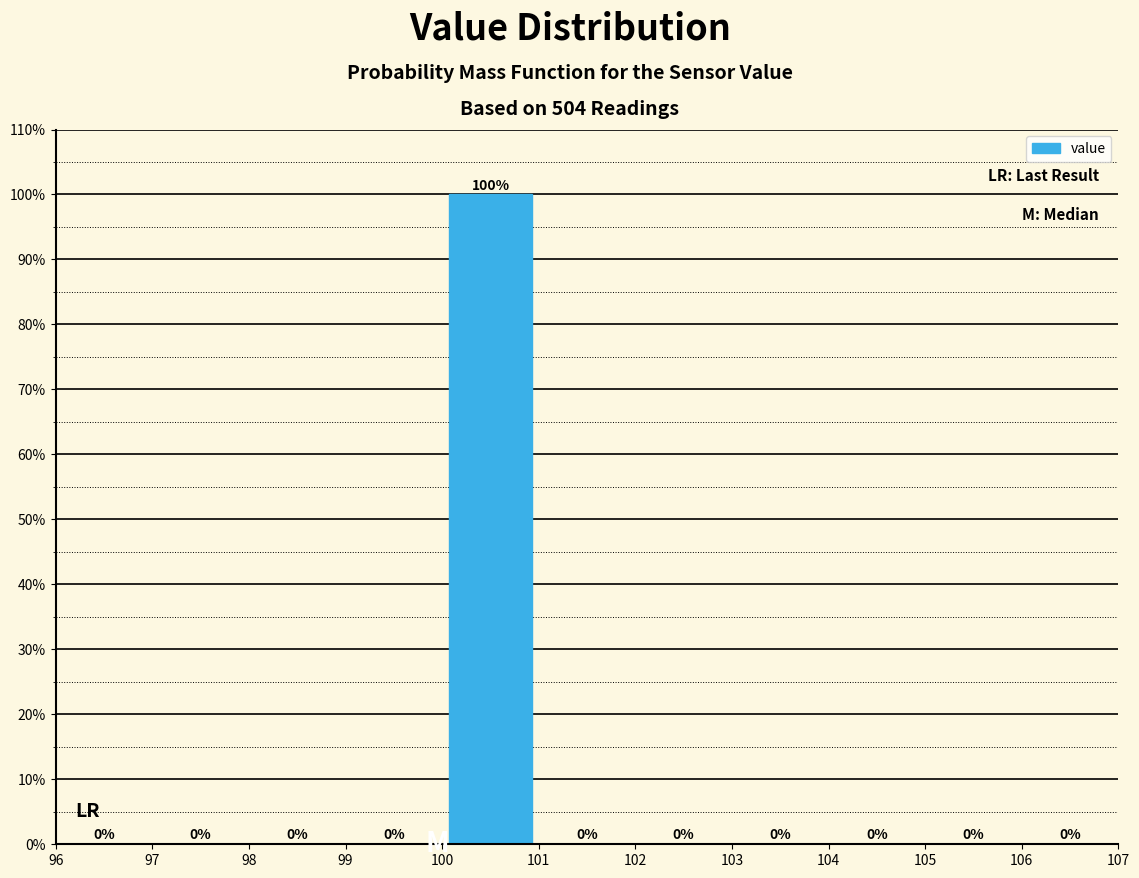

Reading left to right, list every bar in this chart as the range it spans on the x-axis followed by its height.

96 to 97: 0
97 to 98: 0
98 to 99: 0
99 to 100: 0
100 to 101: 100
101 to 102: 0
102 to 103: 0
103 to 104: 0
104 to 105: 0
105 to 106: 0
106 to 107: 0